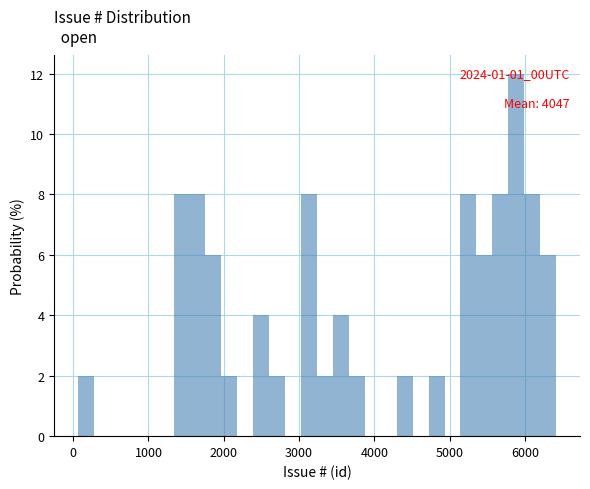

Read against the x-axis, roughly where is the centre of the tallest bar?

5900